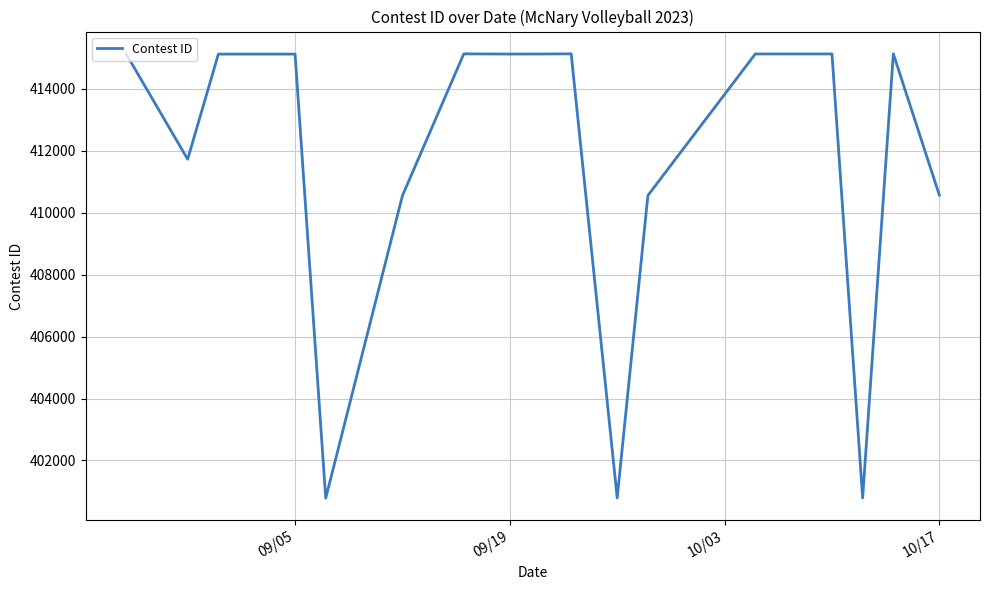

What is the greatest value displayed?

415131